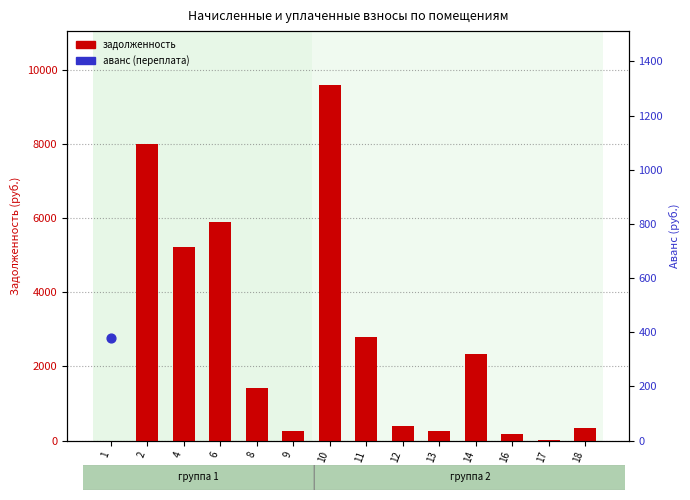

What is the ratio of the value at 10 to the value at 16?

52.8